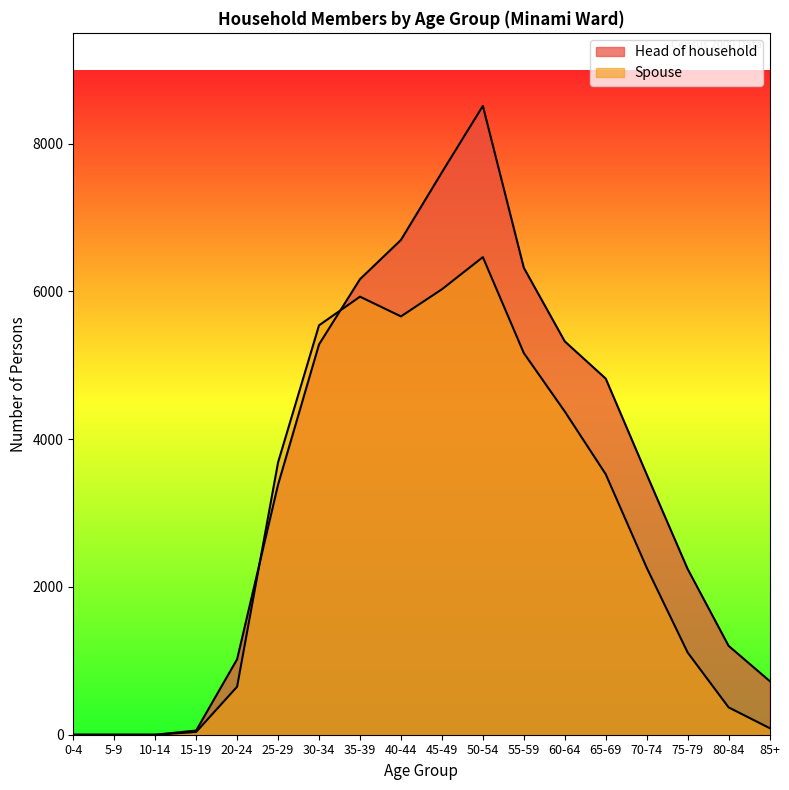

Reading left to right, extract all data points from this chart.

Head of household: 0-4=0	5-9=0	10-14=0	15-19=57	20-24=1022	25-29=3385	30-34=5283	35-39=6166	40-44=6697	45-49=7612	50-54=8511	55-59=6320	60-64=5324	65-69=4820	70-74=3523	75-79=2243	80-84=1203	85+=728
Spouse: 0-4=0	5-9=0	10-14=0	15-19=37	20-24=650	25-29=3686	30-34=5541	35-39=5929	40-44=5662	45-49=6029	50-54=6464	55-59=5166	60-64=4375	65-69=3526	70-74=2261	75-79=1113	80-84=370	85+=90